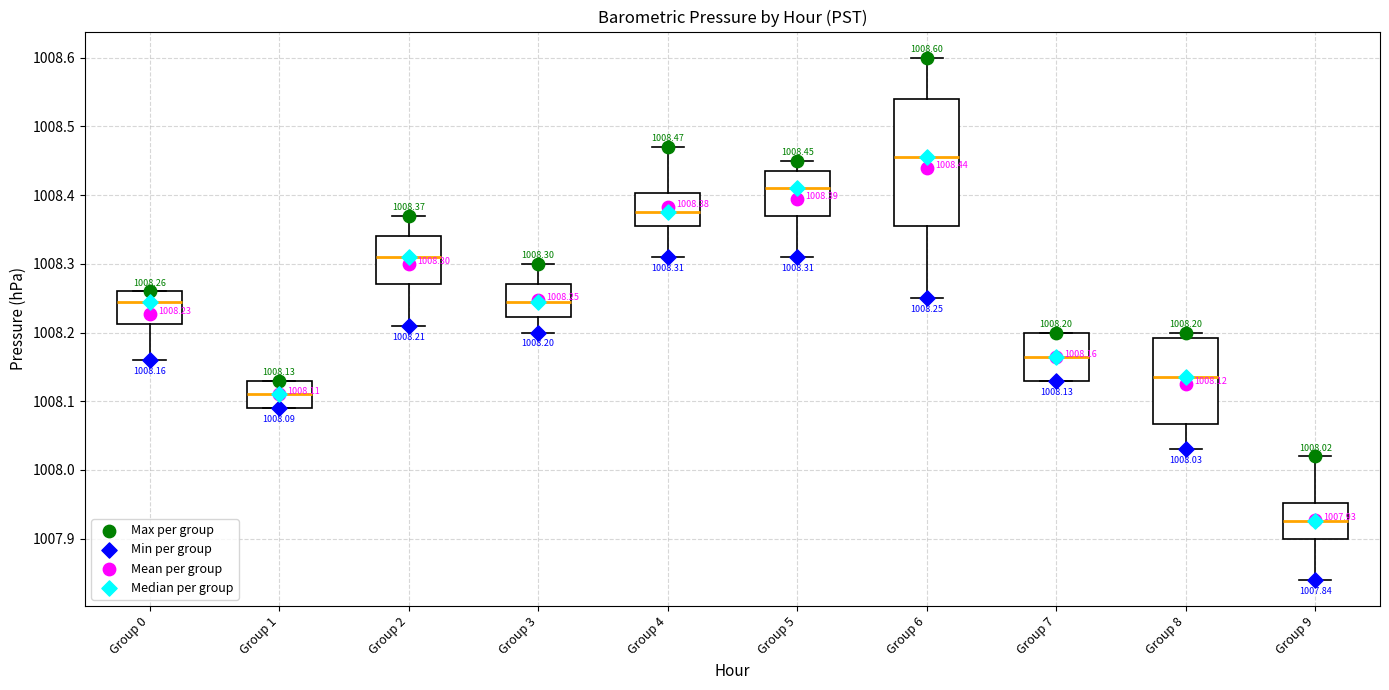

Which box has the highest median line?

Group 6